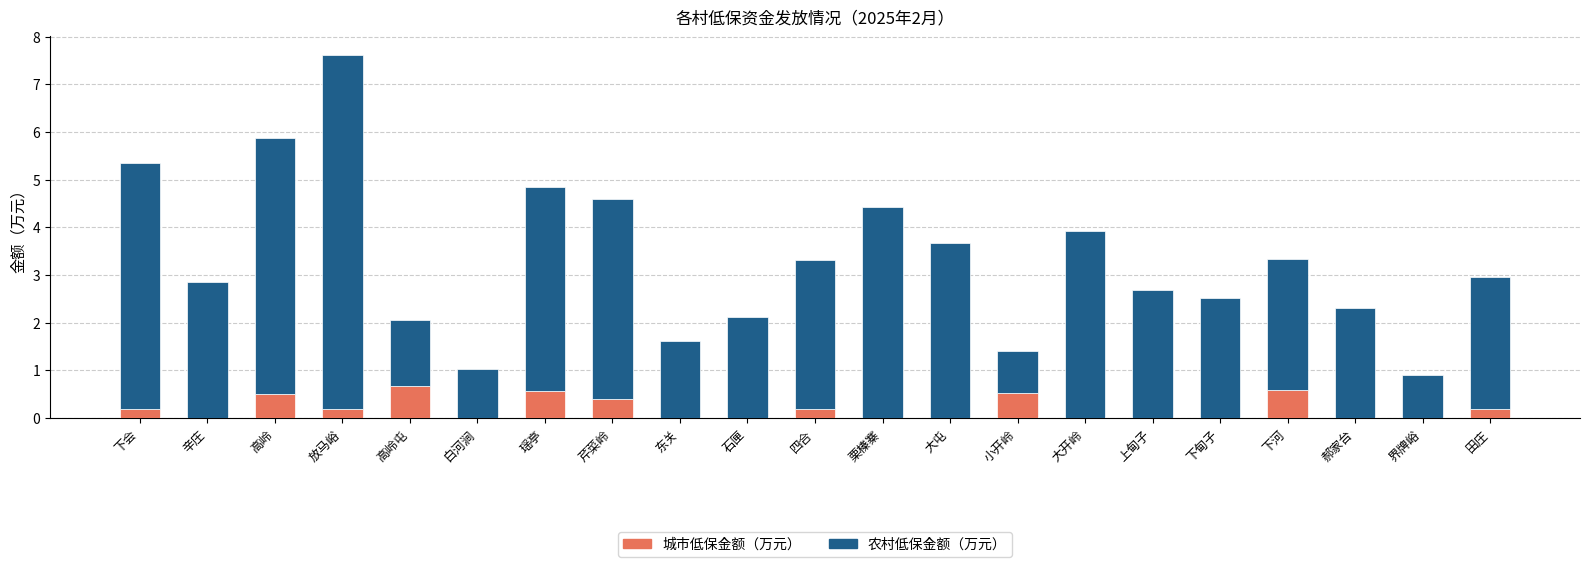

True or false: 城市低保金额（万元） has a value of 0.7 at 高岭屯.

True